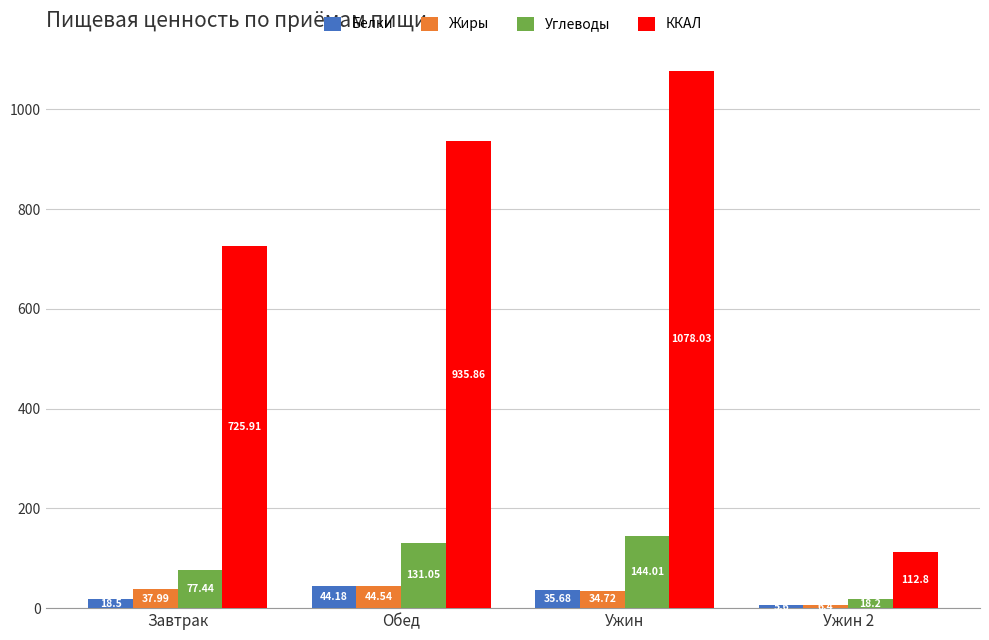

At which label does Углеводы first exceed 131?

Обед